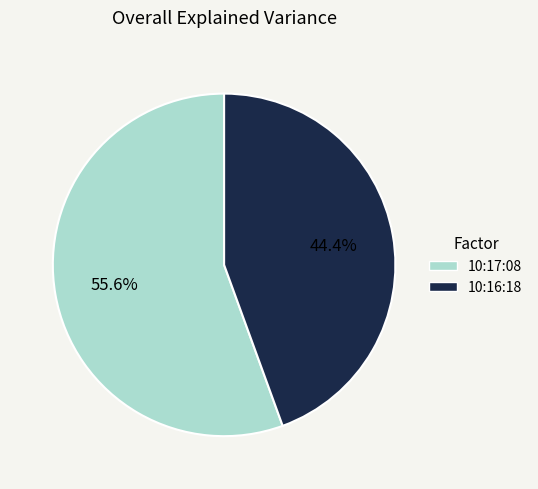

To the nearest percent, what is the average slice percentage?

50%